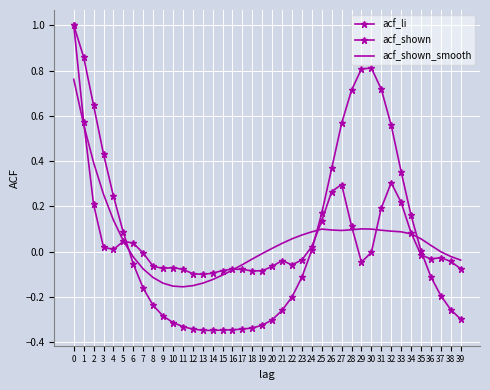

List the labels in order of acf_shown value, largest first.

0, 1, 32, 27, 26, 33, 2, 31, 25, 28, 34, 5, 6, 24, 3, 4, 30, 7, 35, 37, 36, 23, 21, 38, 29, 22, 8, 20, 10, 9, 39, 16, 11, 17, 15, 19, 18, 14, 12, 13